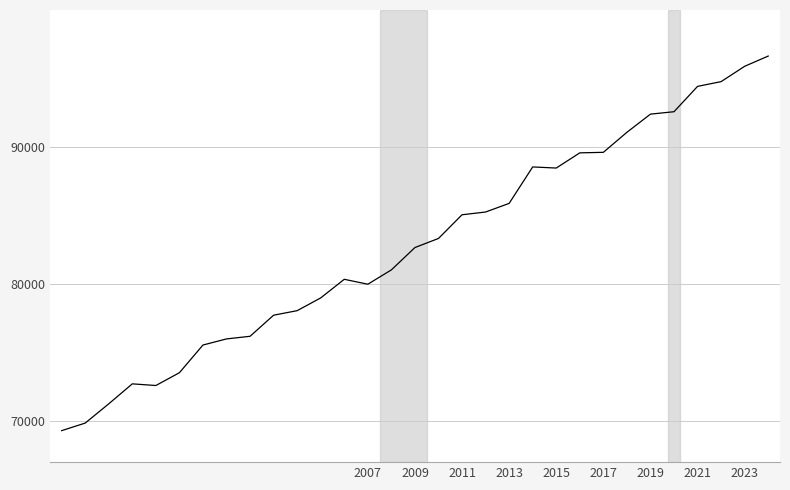

What is the difference between the maximum and minimum values?

27340.9